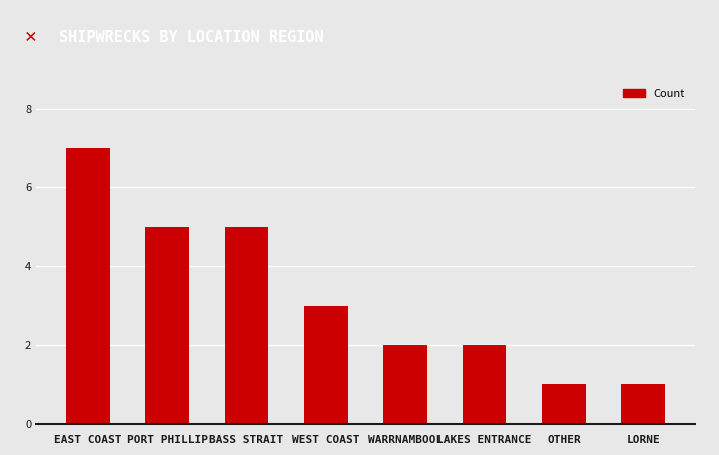

Approximately how many times larger is the value at BASS STRAIT compared to EAST COAST?

0.7